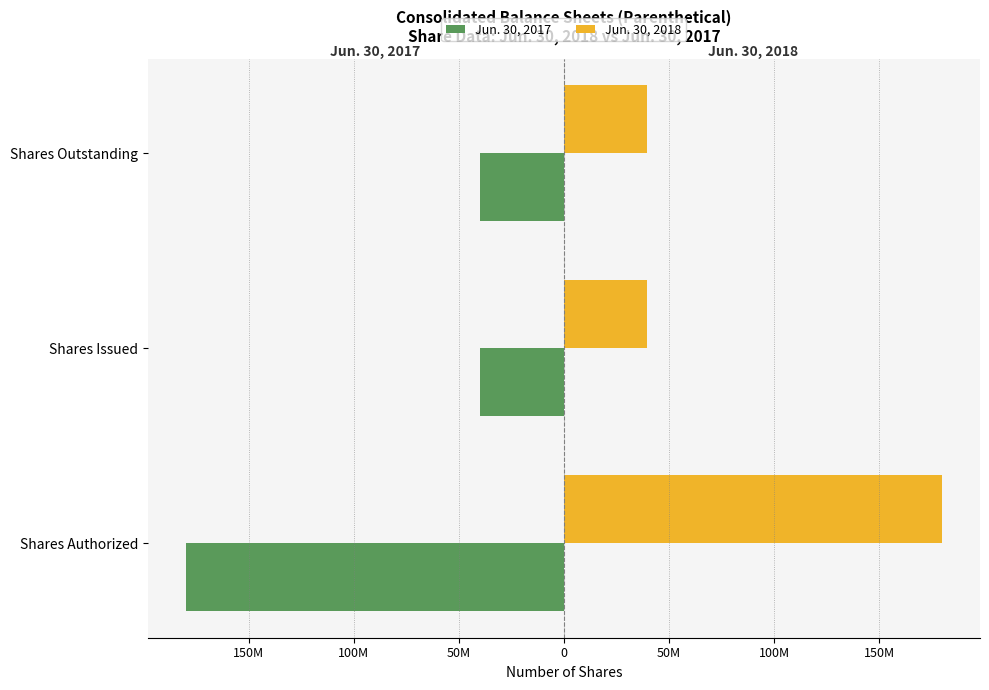

Reading left to right, transcribe all the data shown in this chart.

Jun. 30, 2017: -180000000	-39750000	-39750000
Jun. 30, 2018: 180000000	39750000	39750000